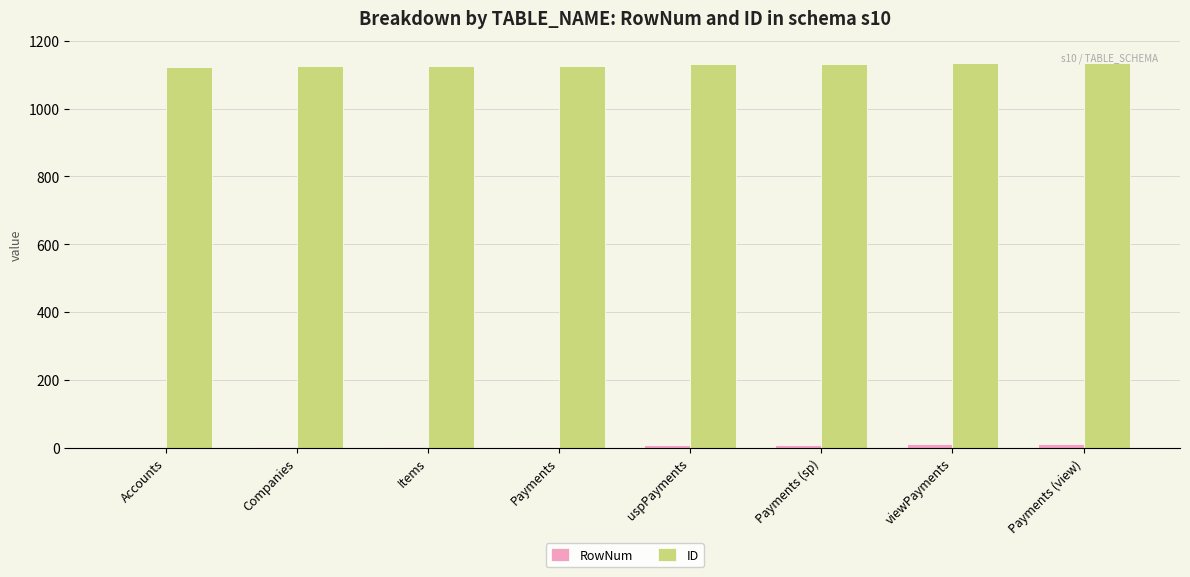

The ID series shows 1692 at Payments (view). True or false?

False